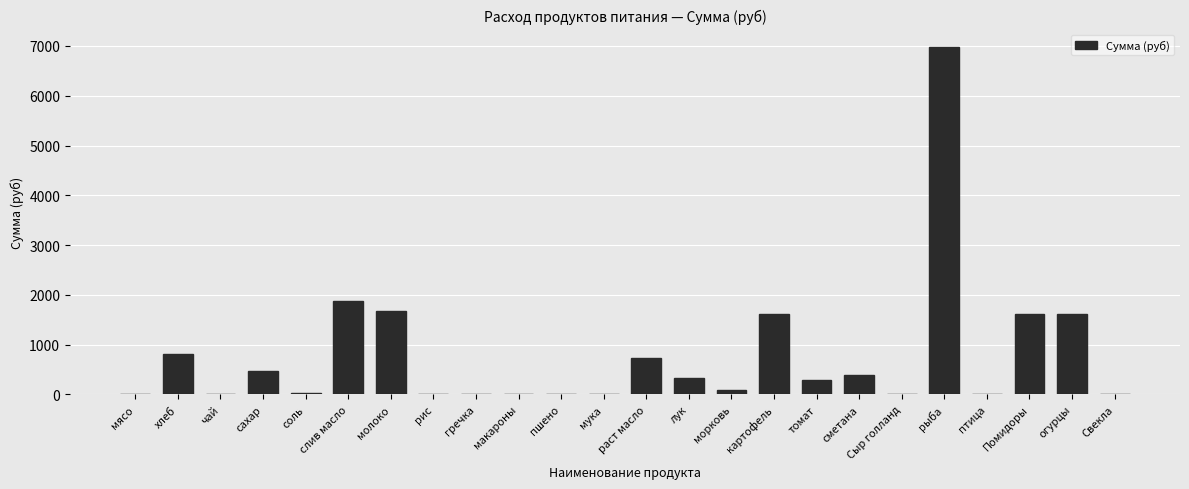

What is the maximum value shown in the chart?

6981.0